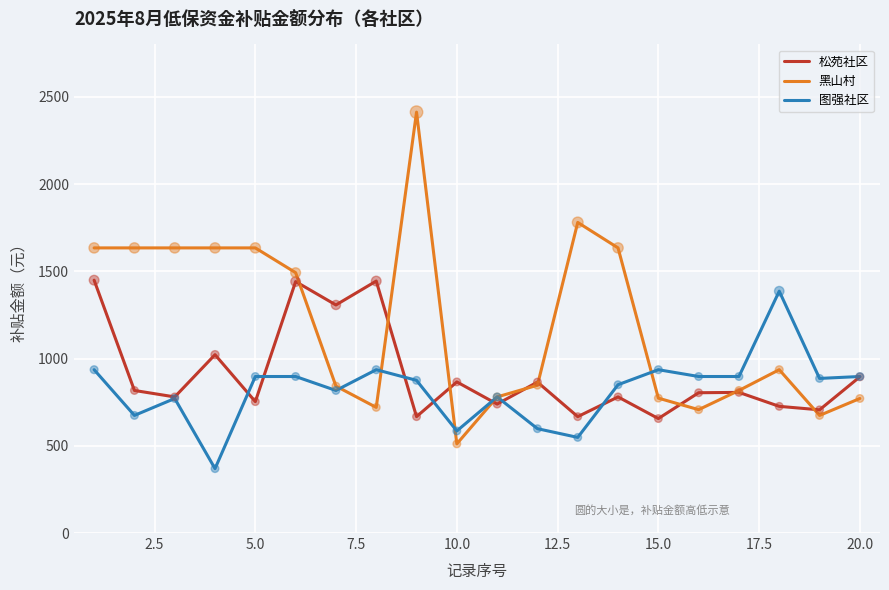

Which series has the largest total across all categories?

黑山村